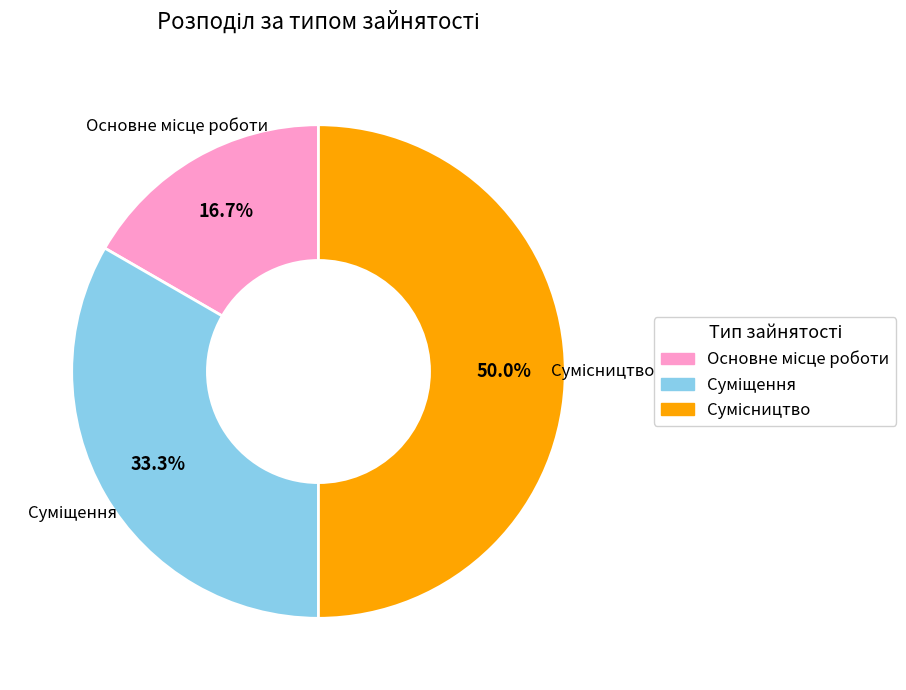

How many segments does this pie chart have?

3